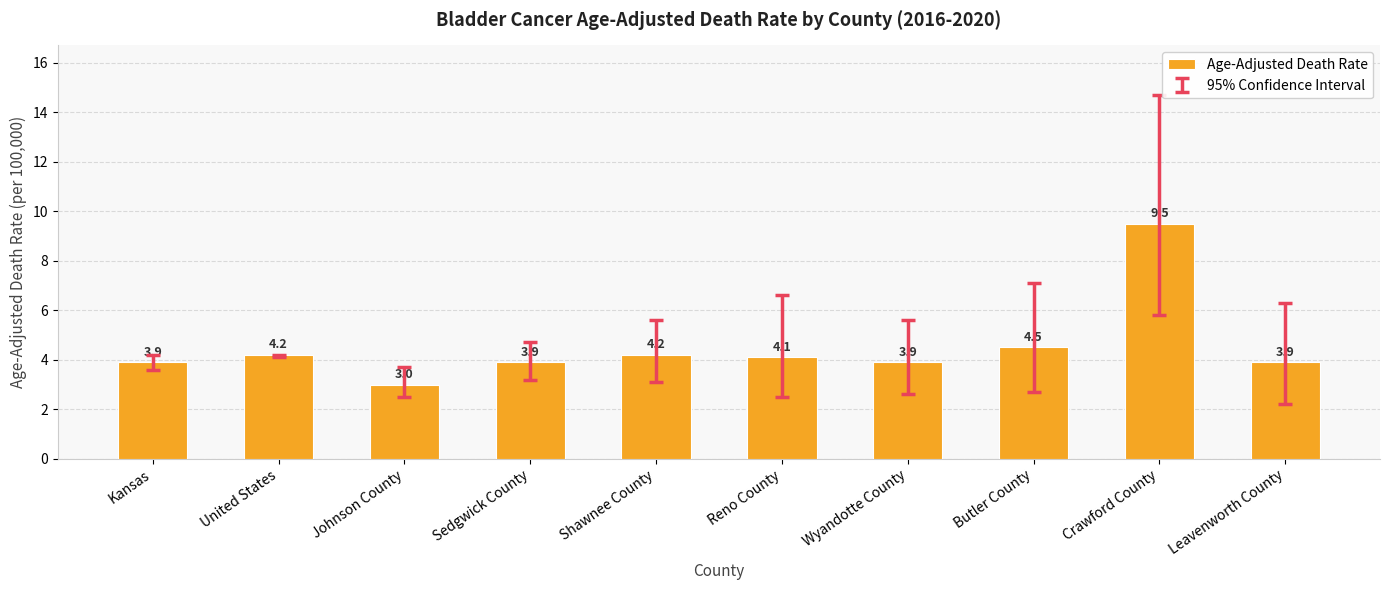

Is it true that the value at Crawford County is 14.0?

False